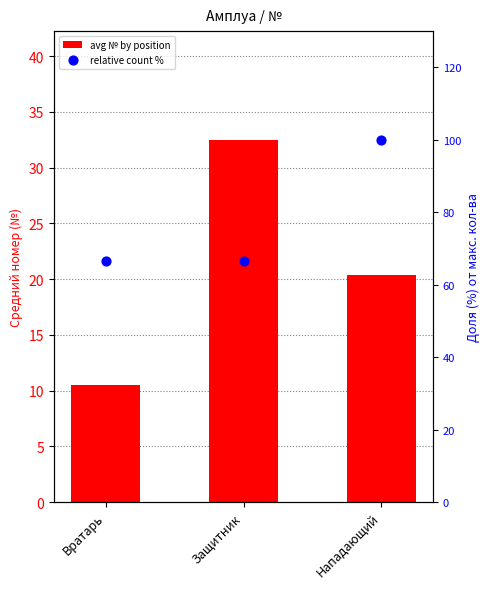

At which category is the sum across all series the highest?

Нападающий